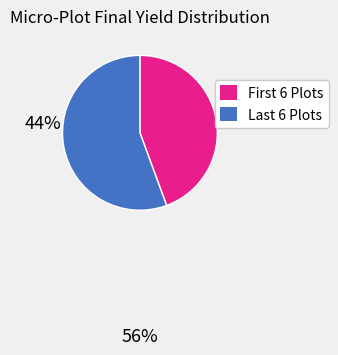

Which category has the biggest portion of the pie?

Last 6 Plots